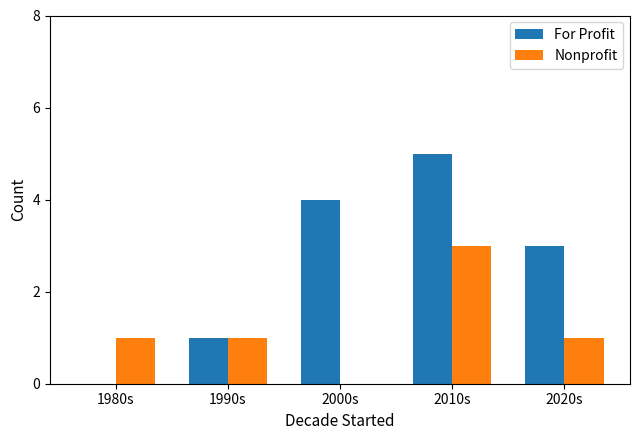

Between 1980s and 2020s, which series saw the biggest shift?

For Profit